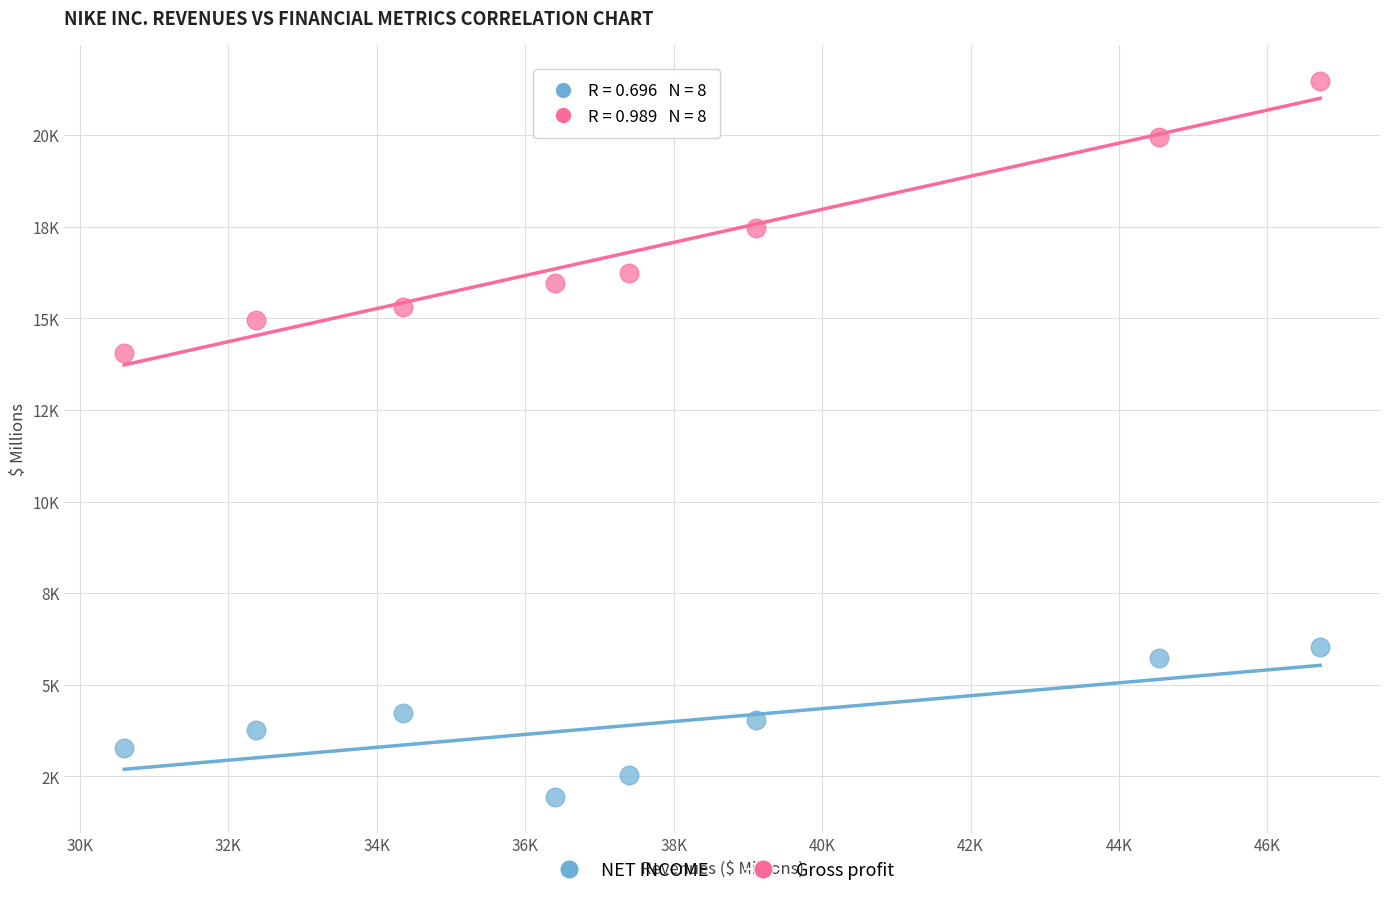

What are all the series names shown in the legend?

NET INCOME, Gross profit